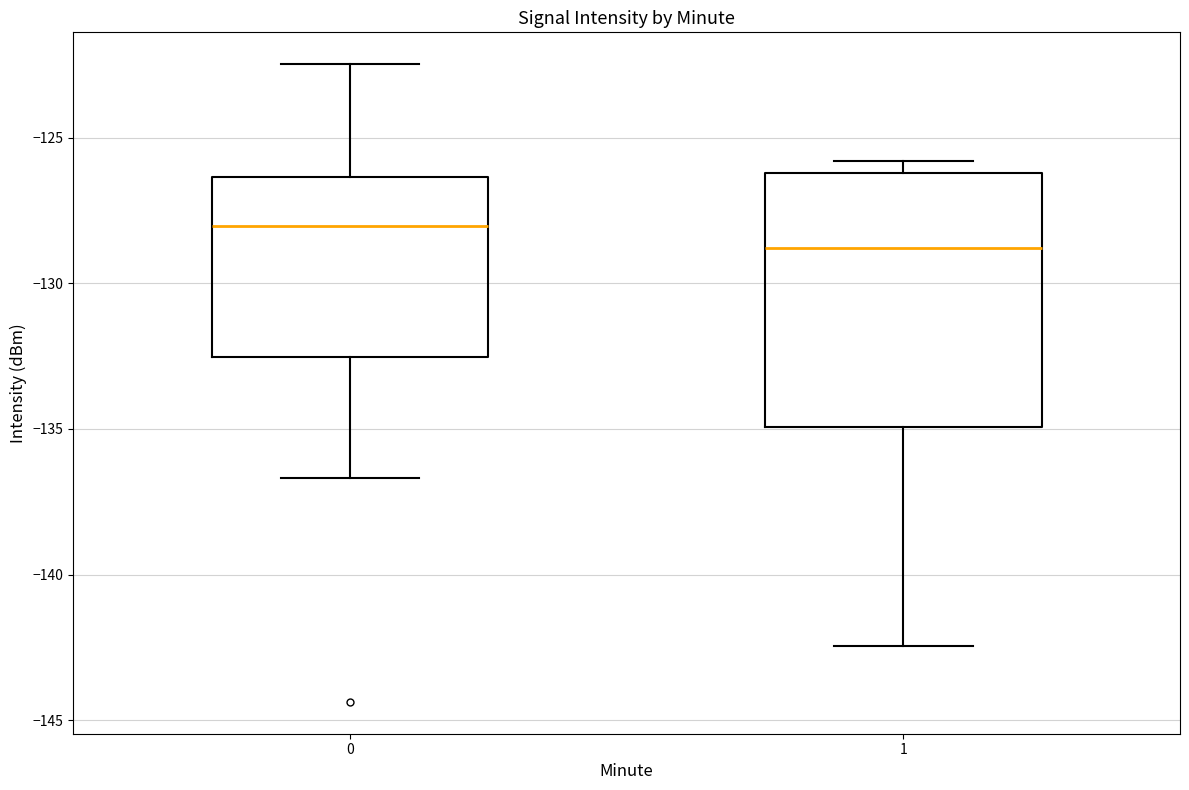

Where does the median line of the box at x = 1 sit on the y-axis? The values are not printed on the chart, so give them approximately, as read against the axis.

-129.0